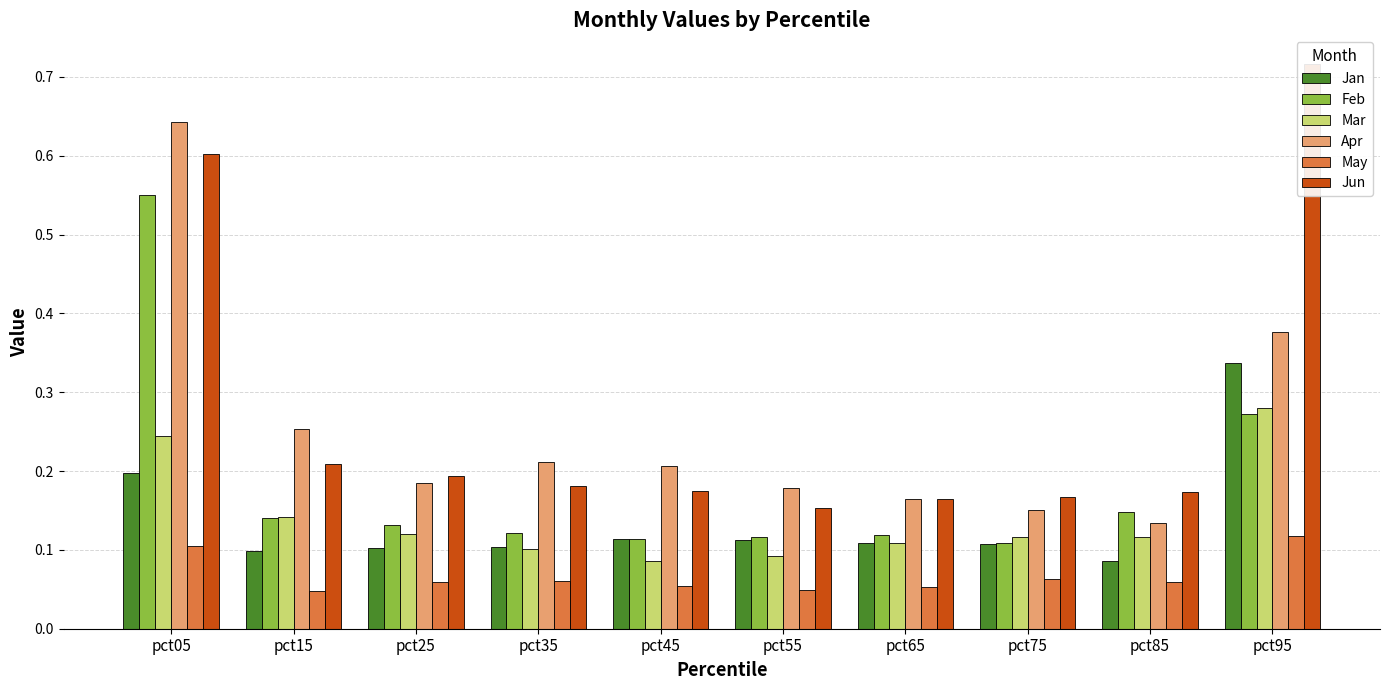

Reading right to left, what are all the values shown in this chart?

Jan: pct95=0.3	pct85=0.1	pct75=0.1	pct65=0.1	pct55=0.1	pct45=0.1	pct35=0.1	pct25=0.1	pct15=0.1	pct05=0.2
Feb: pct95=0.3	pct85=0.1	pct75=0.1	pct65=0.1	pct55=0.1	pct45=0.1	pct35=0.1	pct25=0.1	pct15=0.1	pct05=0.6
Mar: pct95=0.3	pct85=0.1	pct75=0.1	pct65=0.1	pct55=0.1	pct45=0.1	pct35=0.1	pct25=0.1	pct15=0.1	pct05=0.2
Apr: pct95=0.4	pct85=0.1	pct75=0.2	pct65=0.2	pct55=0.2	pct45=0.2	pct35=0.2	pct25=0.2	pct15=0.3	pct05=0.6
May: pct95=0.1	pct85=0.1	pct75=0.1	pct65=0.1	pct55=0.0	pct45=0.1	pct35=0.1	pct25=0.1	pct15=0.0	pct05=0.1
Jun: pct95=0.7	pct85=0.2	pct75=0.2	pct65=0.2	pct55=0.2	pct45=0.2	pct35=0.2	pct25=0.2	pct15=0.2	pct05=0.6